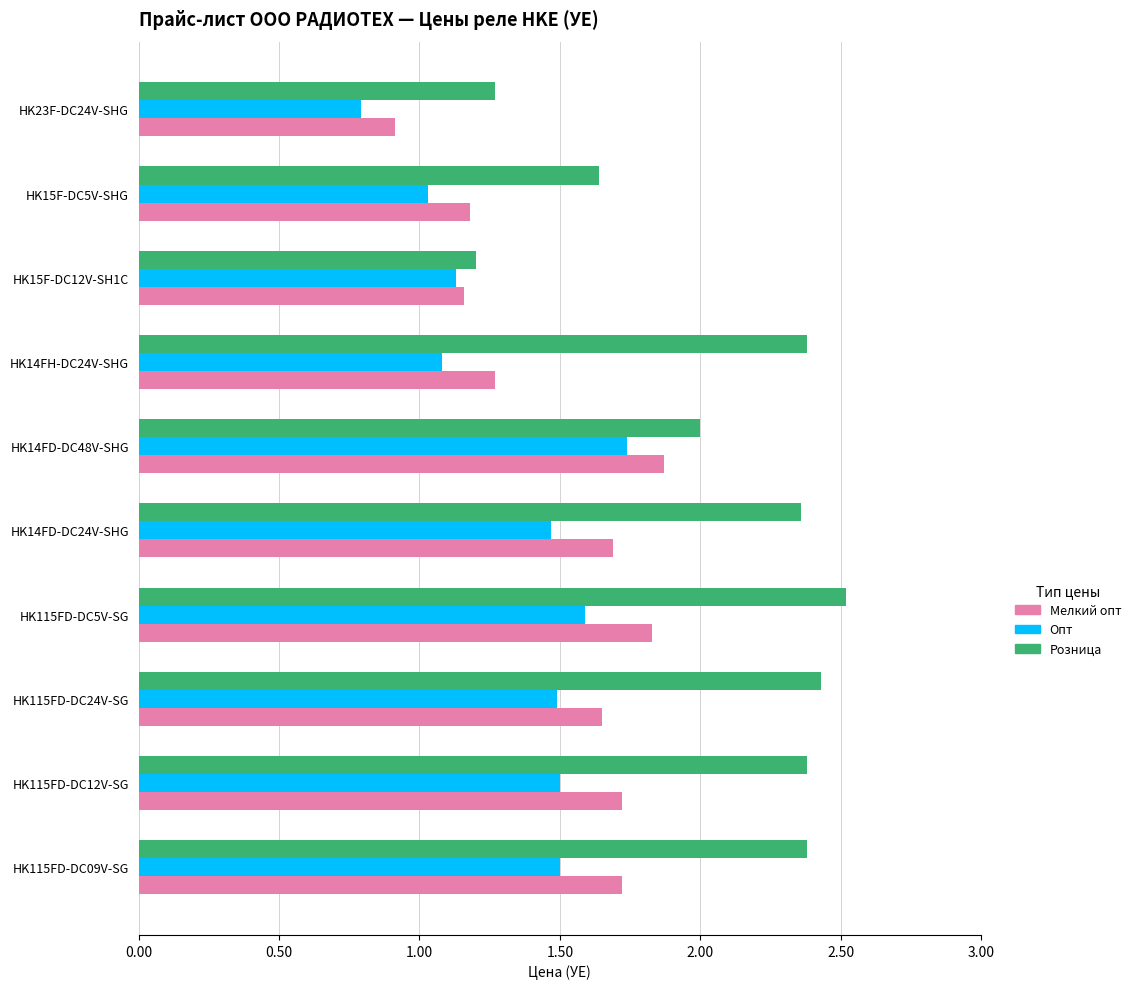

Which category has the highest value across all series?

HK115FD-DC5V-SG